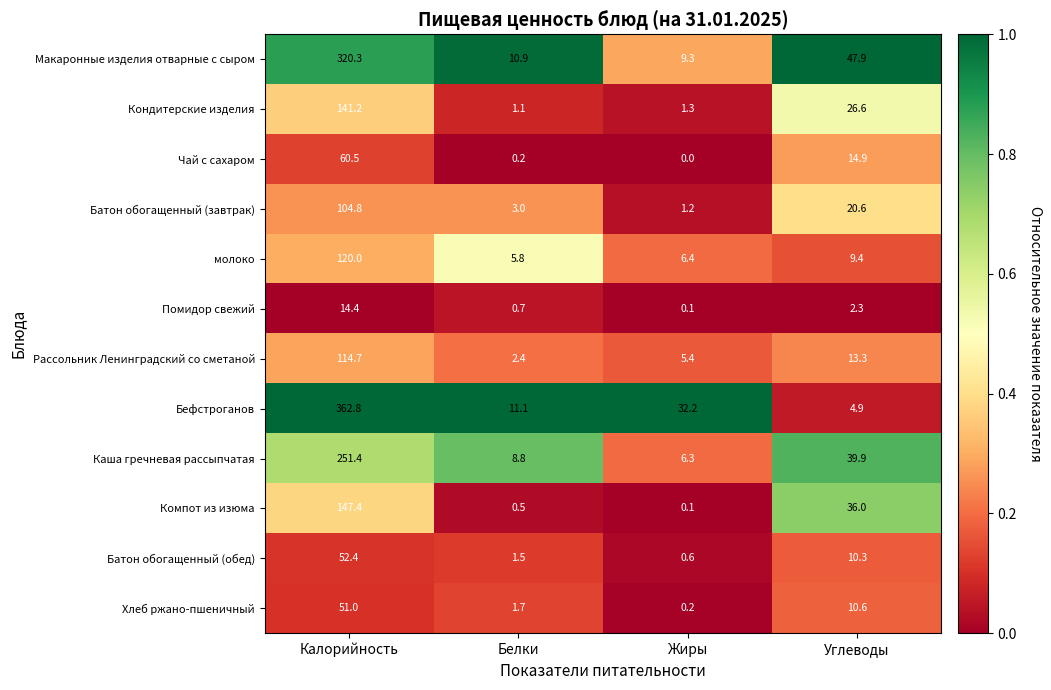

The value of Каша гречневая рассыпчатая at Калорийность is 446.3. True or false?

False